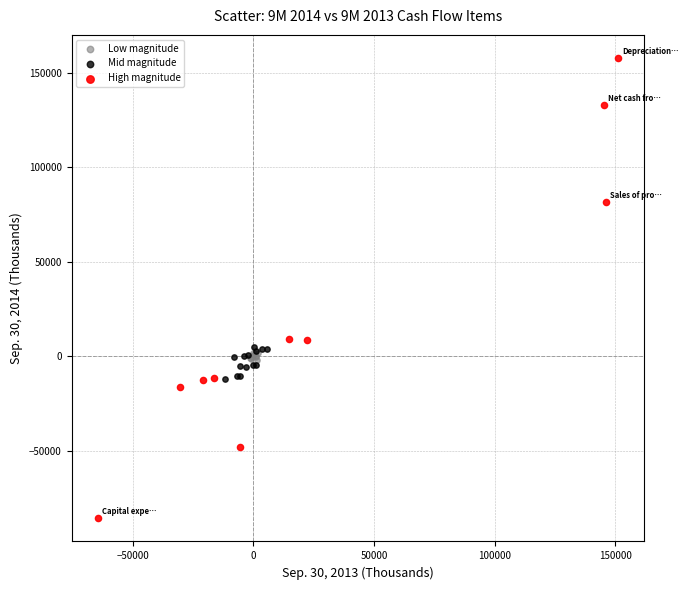

Which series contains the lowest Y value?

High magnitude